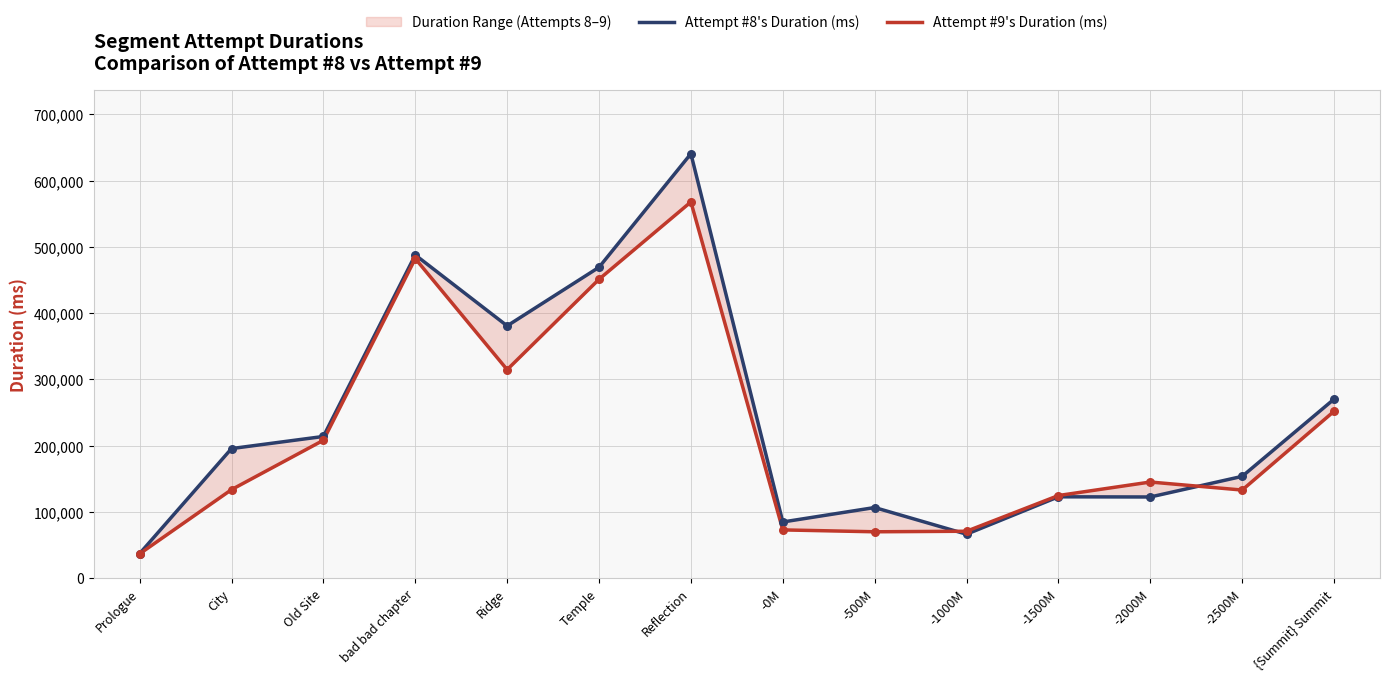

Is the value of Attempt #9's Duration (ms) at bad bad chapter greater than the value of Attempt #8's Duration (ms) at Reflection?

No